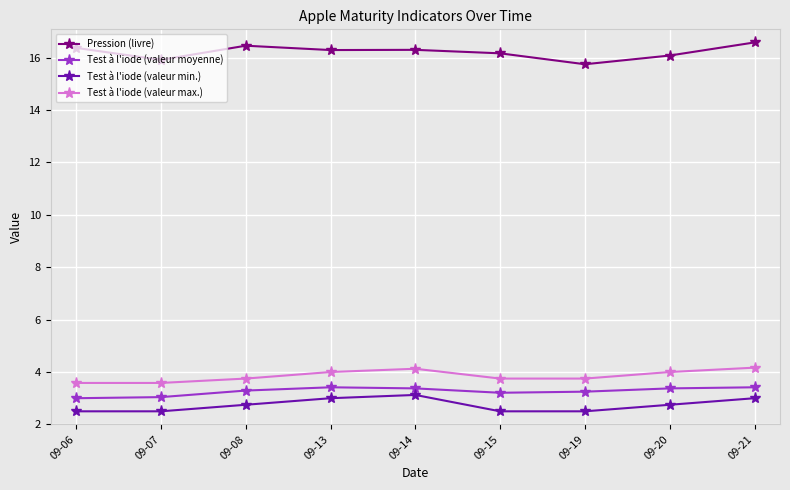

What is the difference between the Test à l'iode (valeur max.) values at 09-13 and 09-14?

0.1